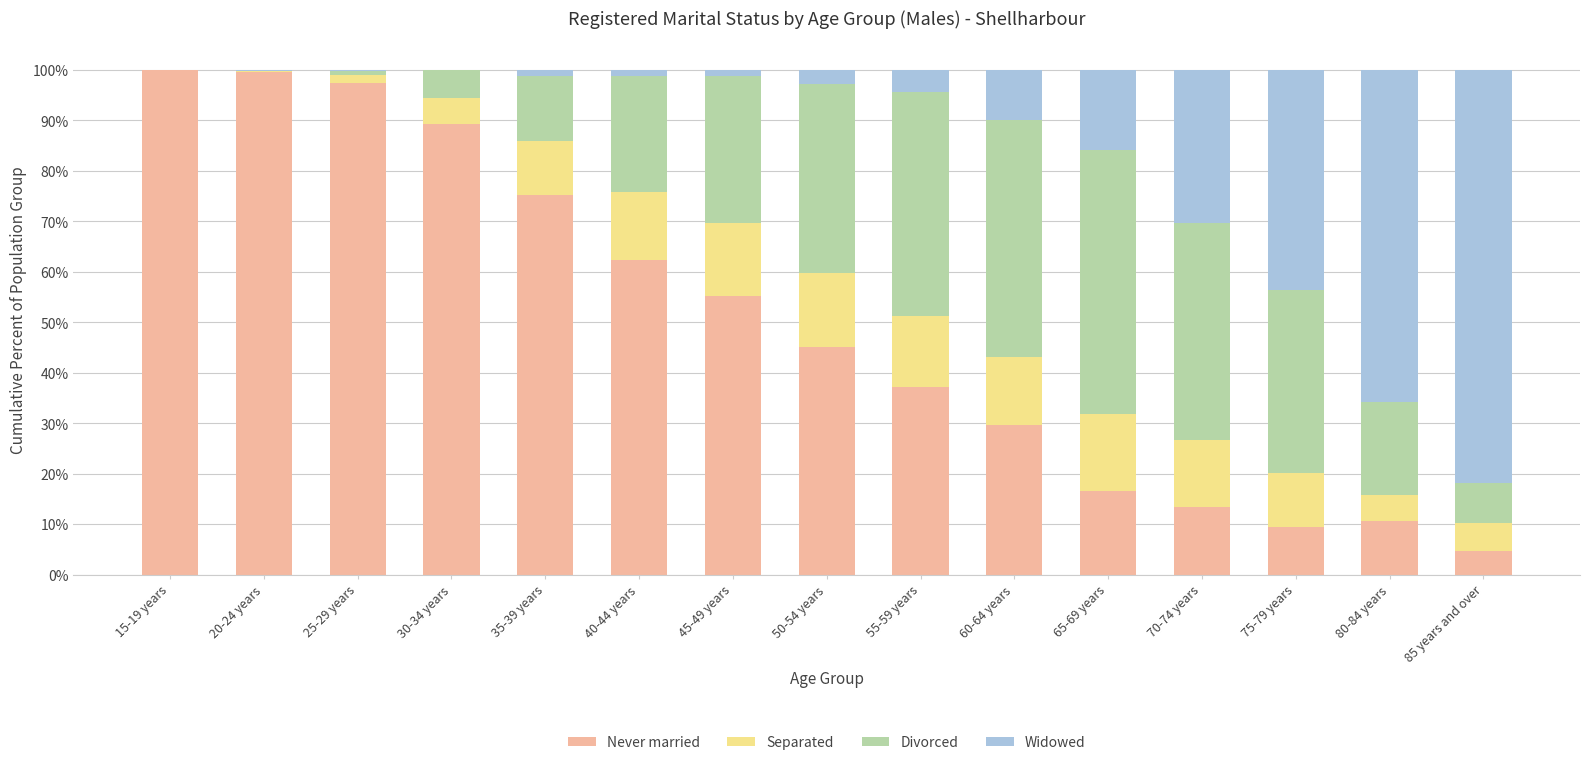

How many values in the Never married series exceed 45?

8